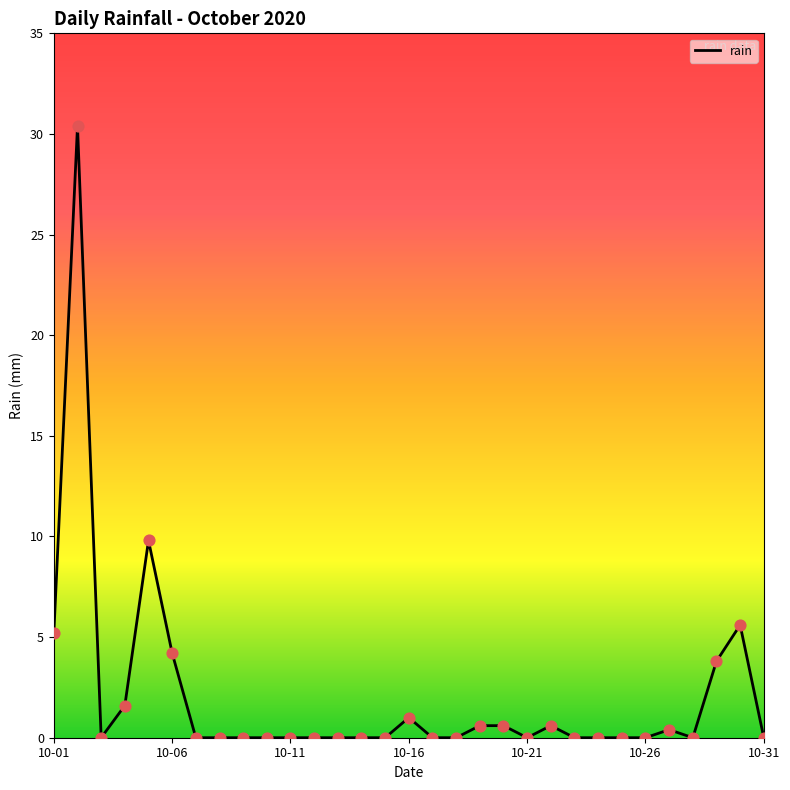

What is the difference between the maximum and minimum values?

30.4